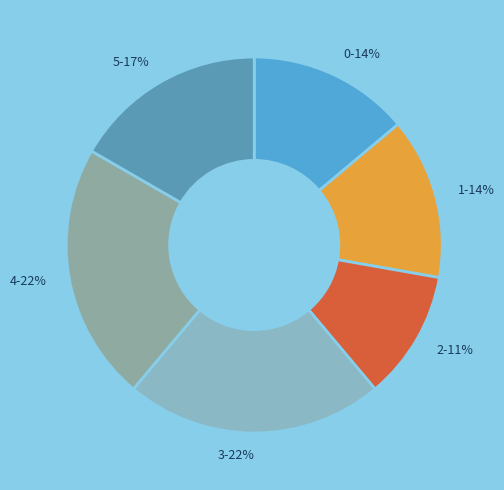

Is it true that 3 is 16% of the pie?

False